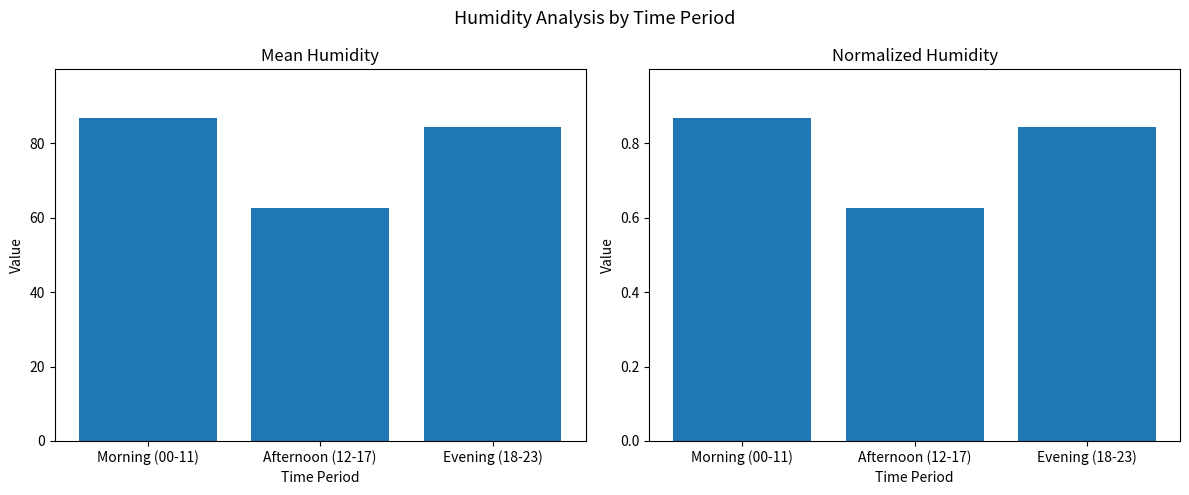

What is the label of the 1st bar from the right?

Evening (18-23)